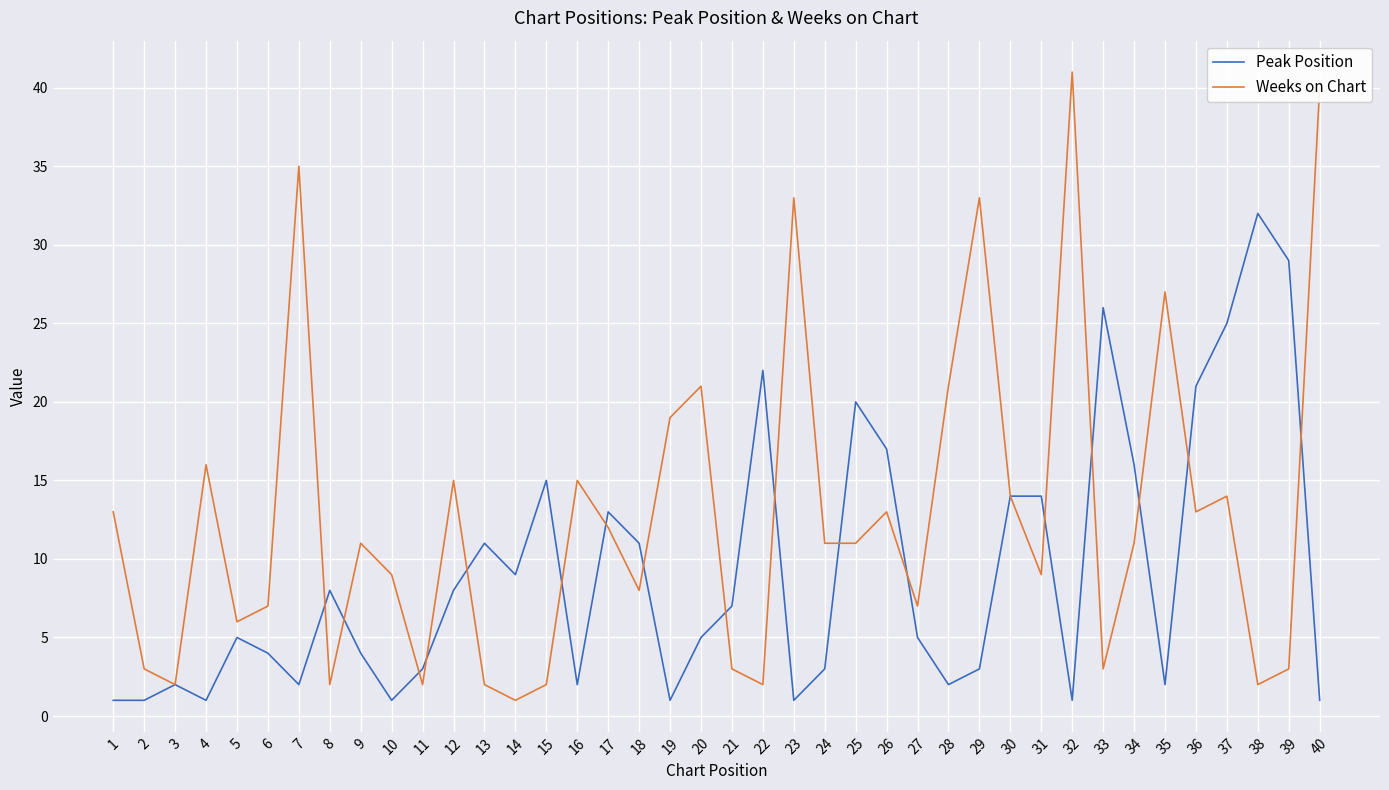

Is the value of Weeks on Chart at 29 greater than the value of Peak Position at 31?

Yes